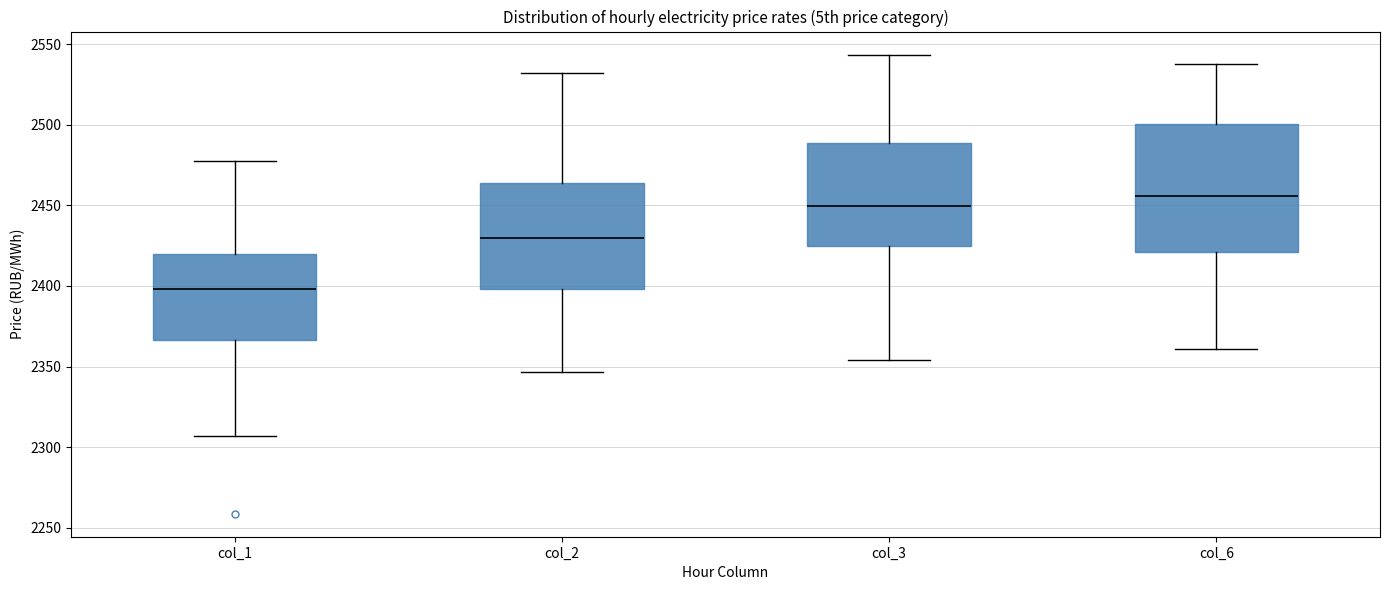

Where is the upper edge of the box for col_3 on the y-axis? The values are not printed on the chart, so give them approximately, as read against the axis.

2490